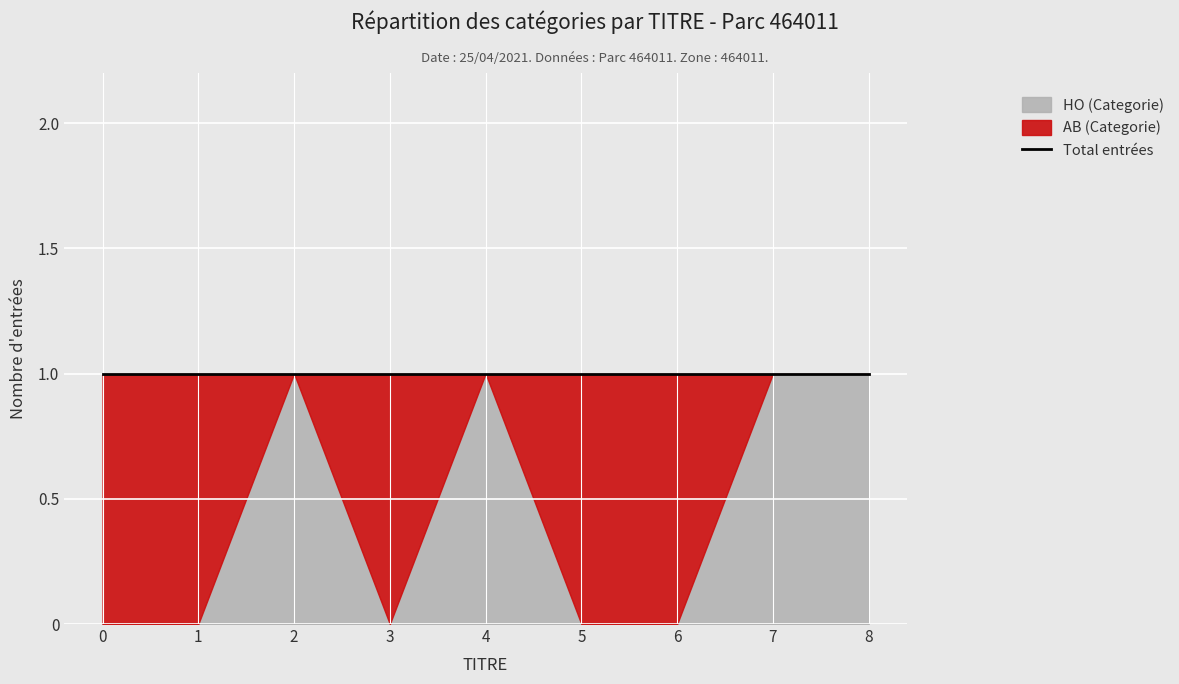

How many values in HO (Categorie) are above zero?

4